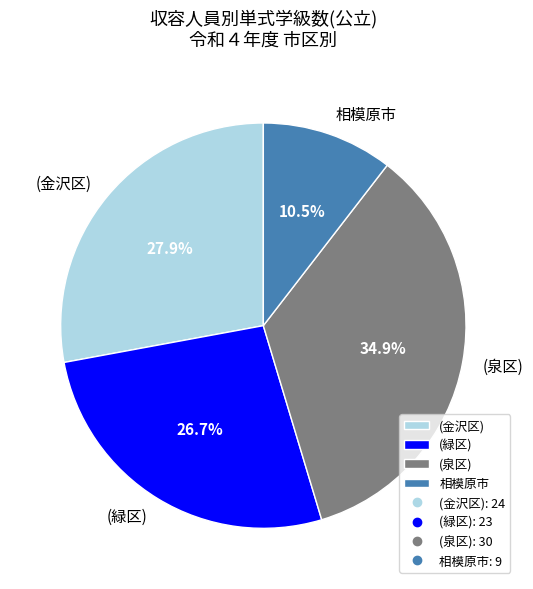

To the nearest percent, what is the average slice percentage?

25%